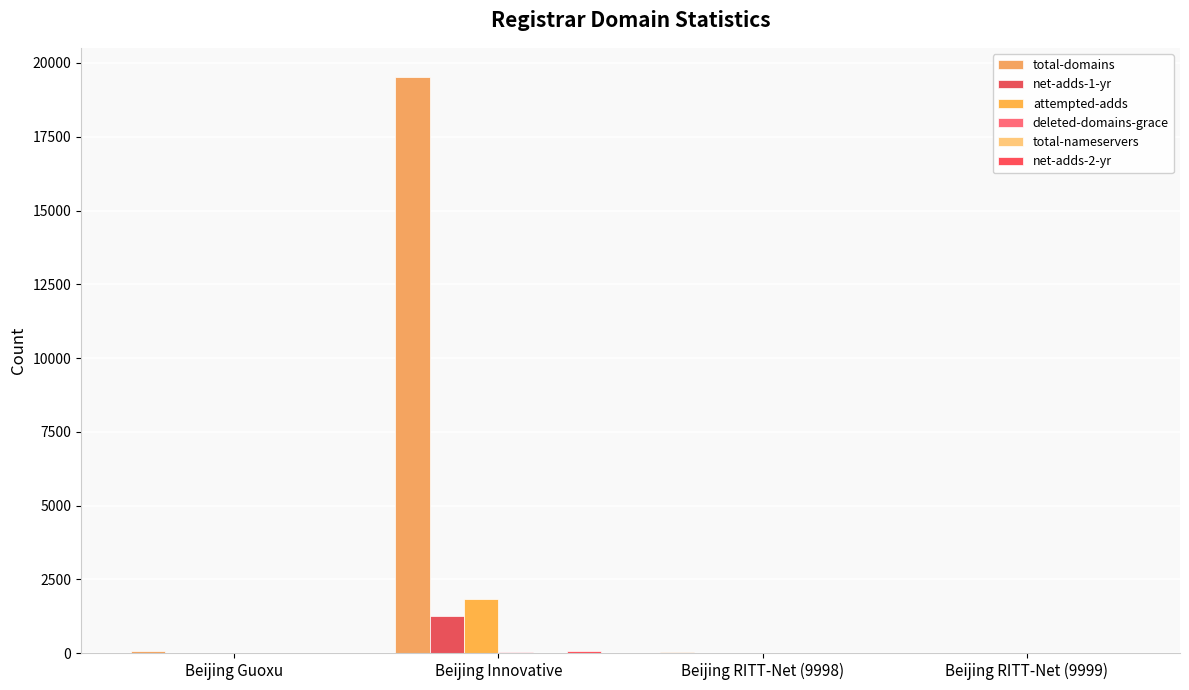

How many data points does each series have?

4